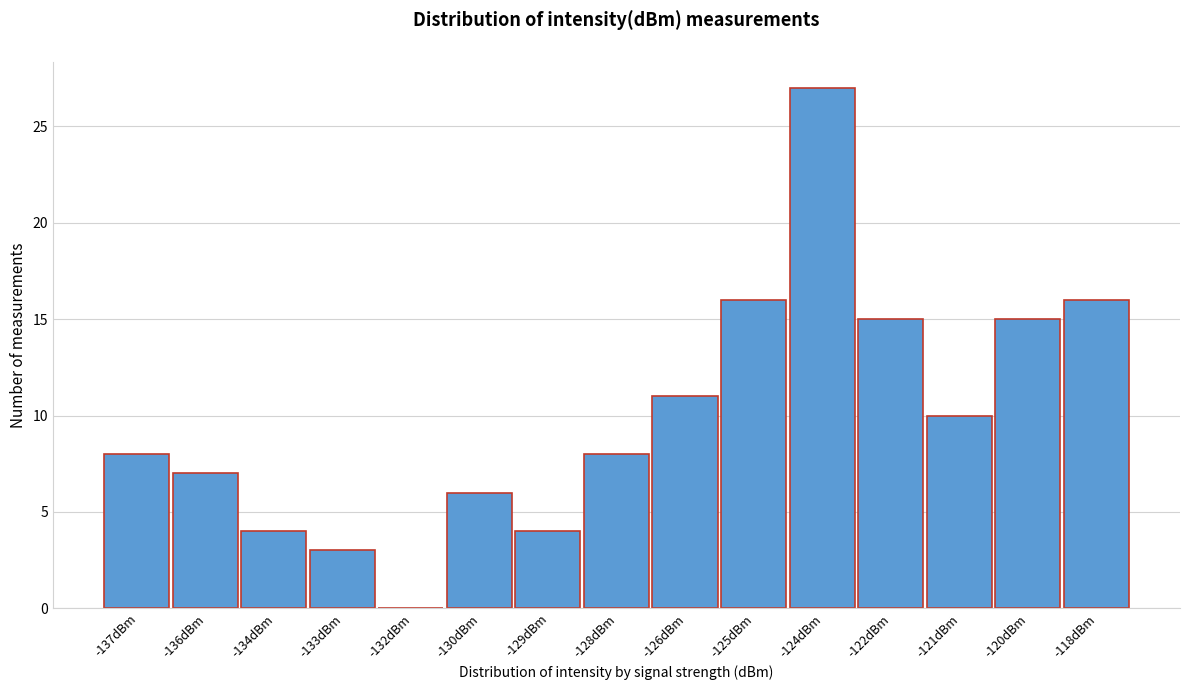

Reading left to right, list all the values displayed in this chart.

-137dBm=8	-136dBm=7	-134dBm=4	-133dBm=3	-132dBm=0	-130dBm=6	-129dBm=4	-128dBm=8	-126dBm=11	-125dBm=16	-124dBm=27	-122dBm=15	-121dBm=10	-120dBm=15	-118dBm=16